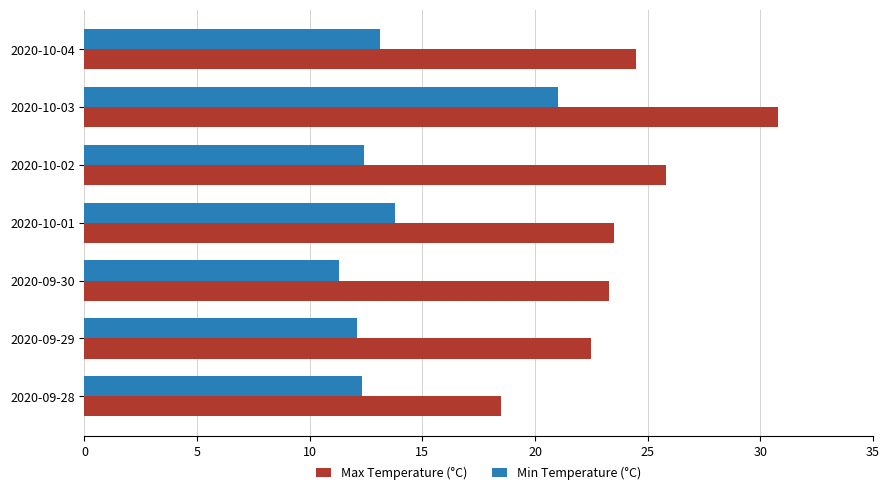

Rank the series by their maximum value, from highest to lowest.

Max Temperature (°C), Min Temperature (°C)